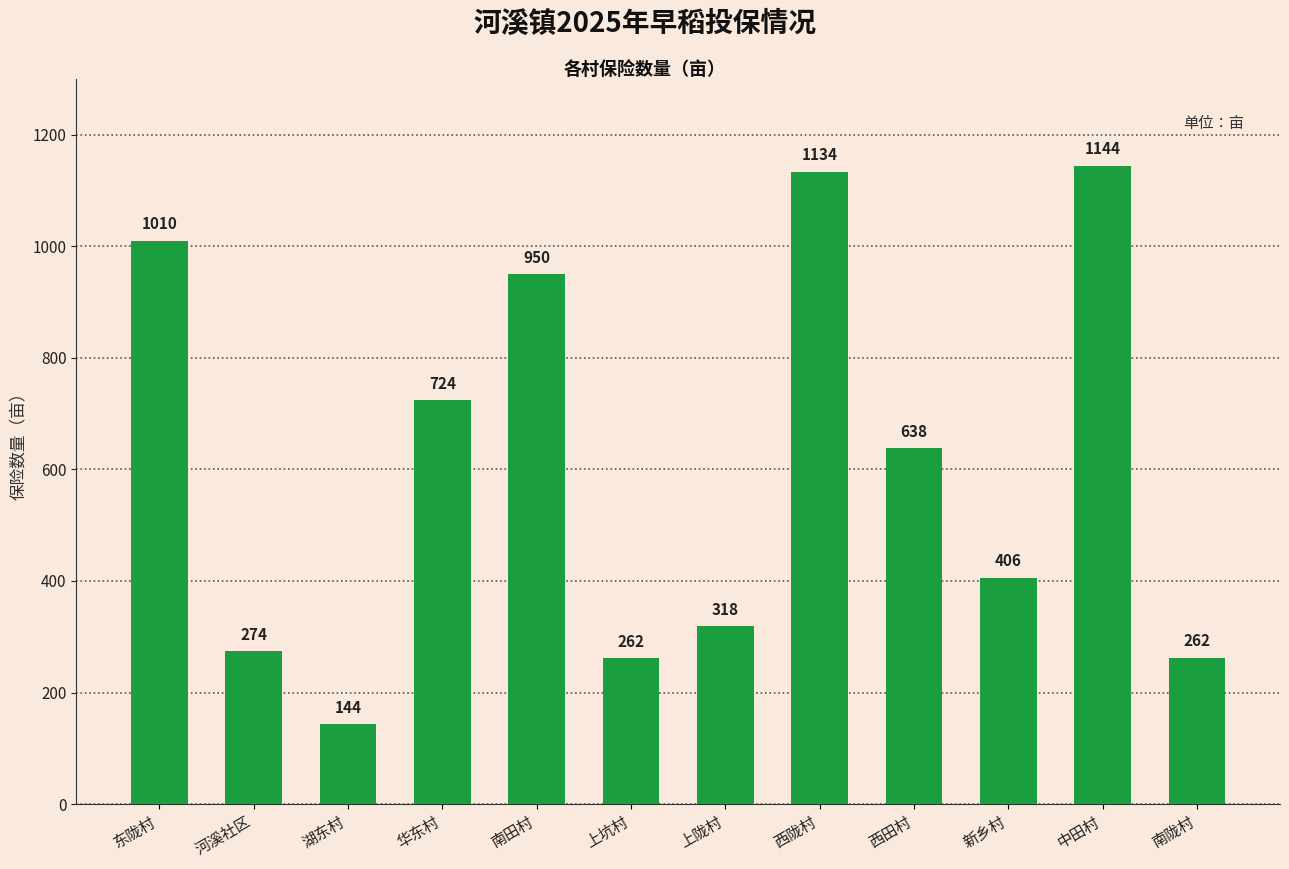

What value does the data have at 华东村?

723.8